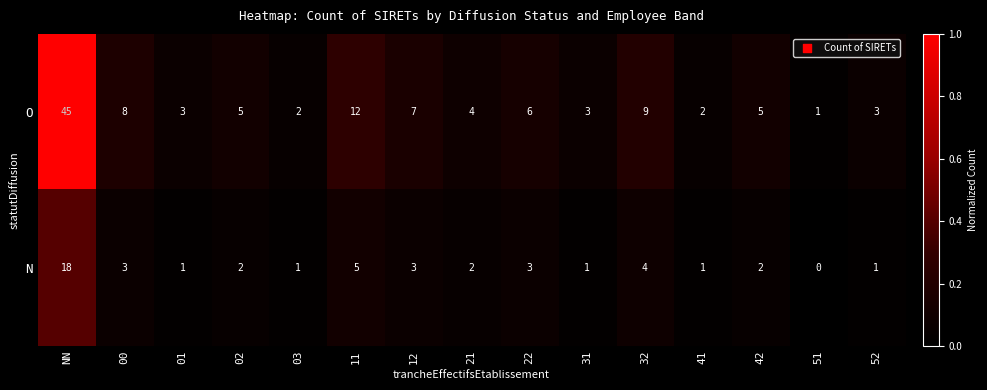

What is the total value across all series at 12?

10